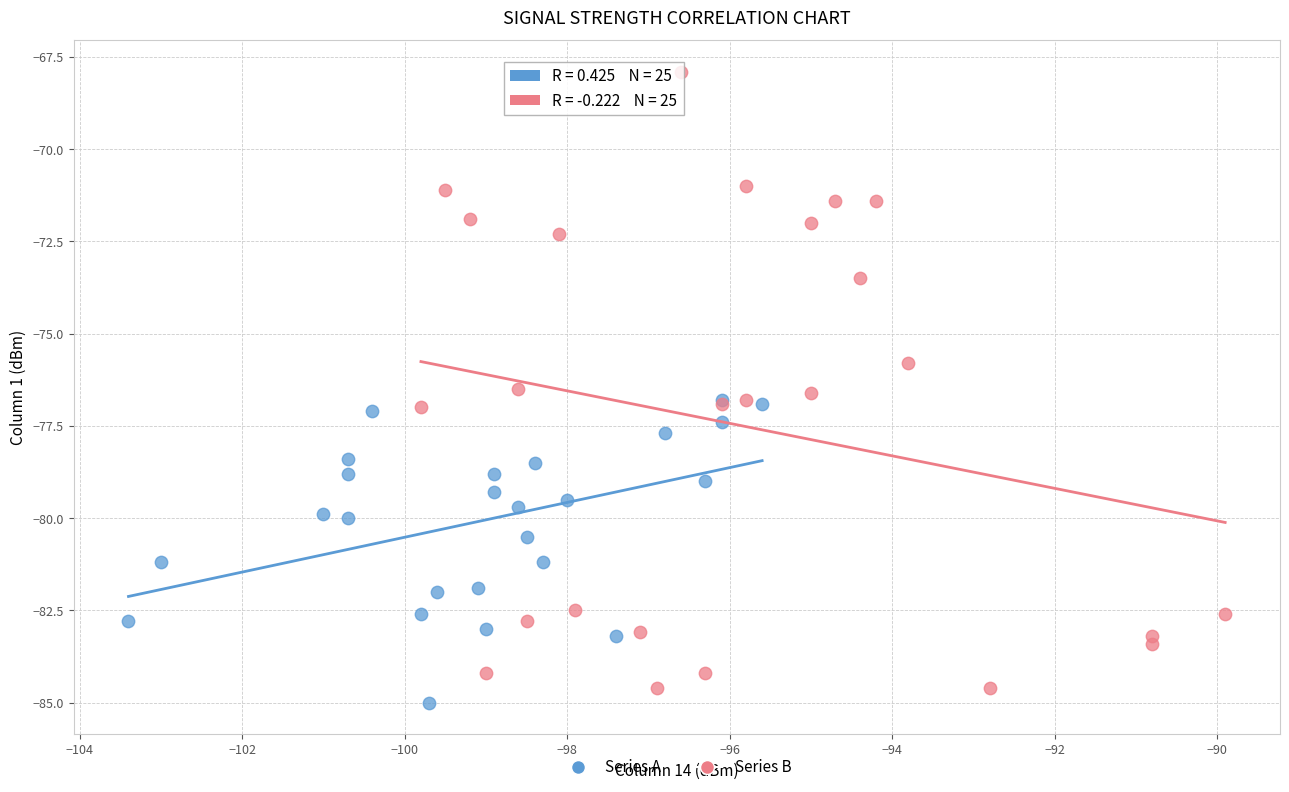

Which series has the widest spread of Y values?

Series B